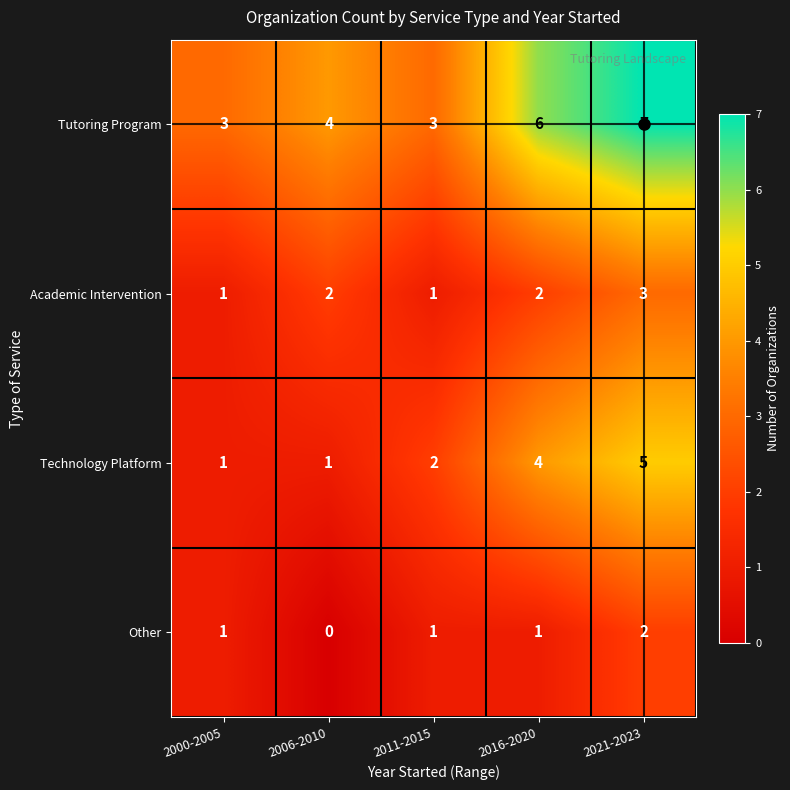

Is it true that Tutoring Program equals 6 at 2016-2020?

True